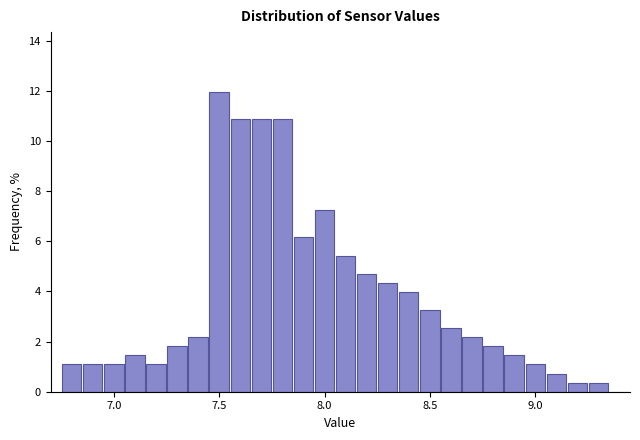

Read against the x-axis, roughly where is the centre of the tallest bar?

7.50